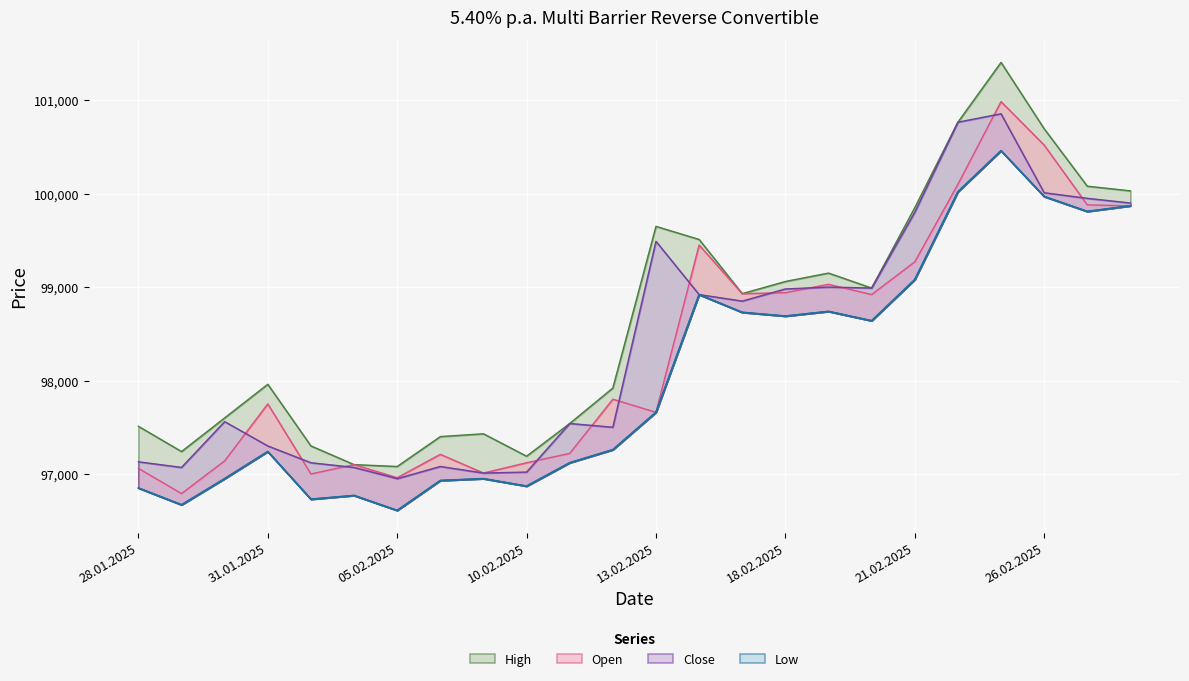

Reading left to right, transcribe all the data shown in this chart.

Open: 97060	96790	97140	97750	97000	97100	96960	97210	97010	97120	97220	97800	97660	99450	98930	98940	99030	98920	99270	100100	100985	100520	99880	99870
High: 97510	97240	97600	97960	97300	97100	97080	97400	97430	97190	97540	97920	99650	99510	98930	99060	99150	98990	99850	100765	101405	100695	100080	100030
Low: 96850	96670	96950	97240	96730	96770	96610	96930	96950	96870	97120	97260	97660	98920	98730	98690	98740	98640	99080	100020	100460	99970	99810	99870
Close: 97130	97070	97560	97300	97120	97070	96950	97080	97010	97020	97540	97500	99490	98920	98850	98980	99000	98990	99800	100765	100855	100010	99950	99900